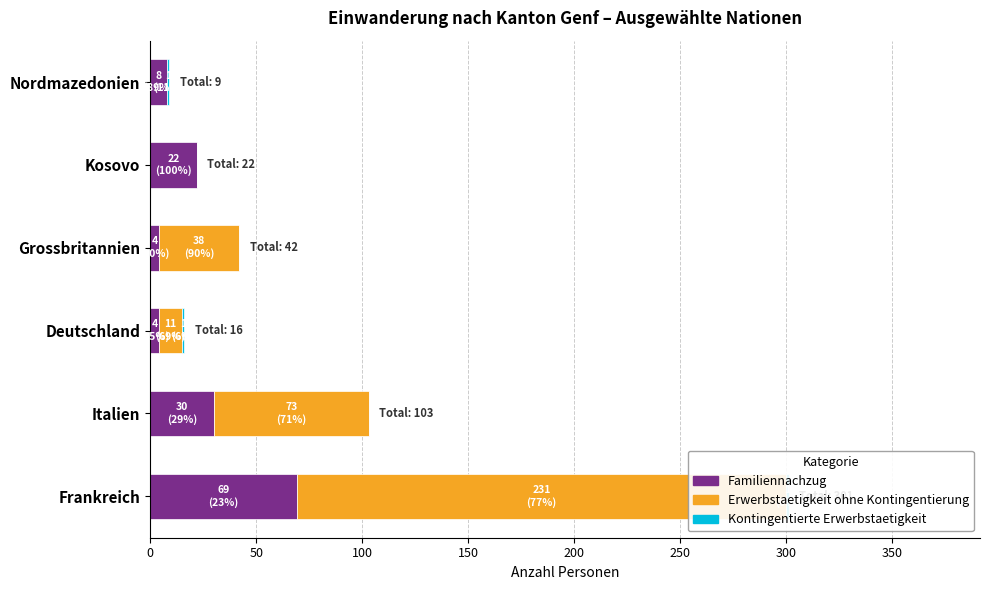

True or false: Kontingentierte Erwerbstaetigkeit has a value of 1 at Frankreich.

True